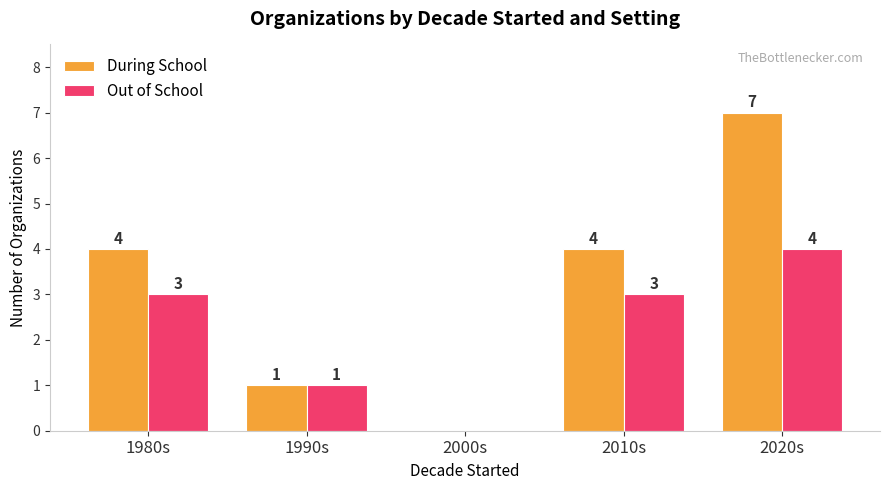

Is the value of Out of School at 2020s greater than the value of During School at 2020s?

No